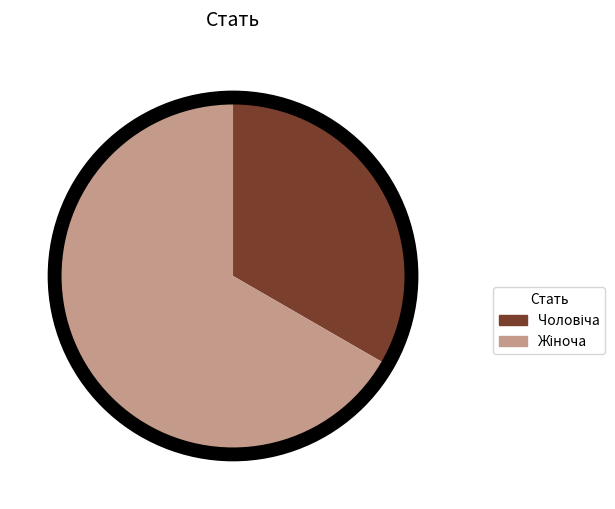

How many segments does this pie chart have?

2